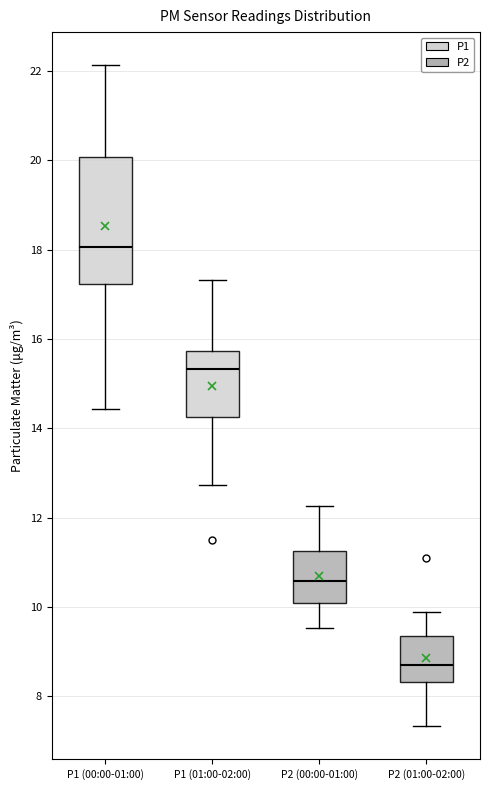

Reading left to right, transcribe this box plot: for each box, give where its median line is, the range the box spans, and where its two whiskers end, as read against the y-axis. The values are not printed on the chart, so give them approximately, as read against the axis.

P1 (00:00-01:00): median 18.0, box 17.2 to 20.0, whiskers 14.4 to 22.2
P1 (01:00-02:00): median 15.4, box 14.2 to 15.8, whiskers 12.8 to 17.4
P2 (00:00-01:00): median 10.6, box 10.0 to 11.2, whiskers 9.6 to 12.2
P2 (01:00-02:00): median 8.8, box 8.4 to 9.4, whiskers 7.4 to 10.0